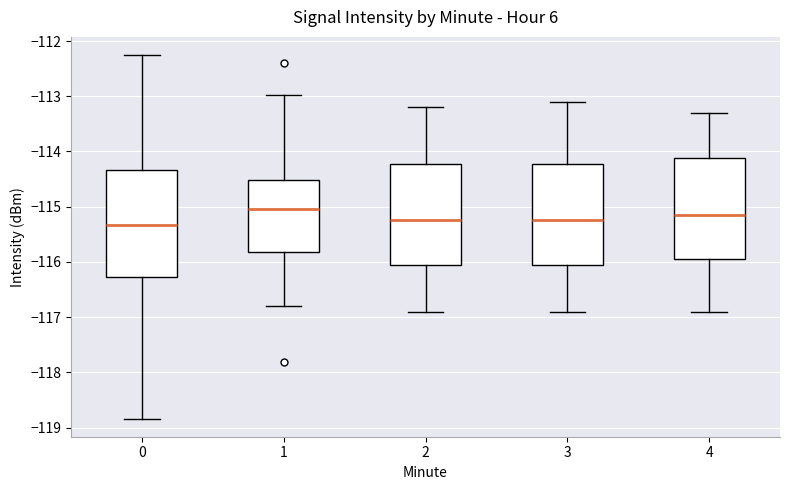

Which box has the highest median line?

1